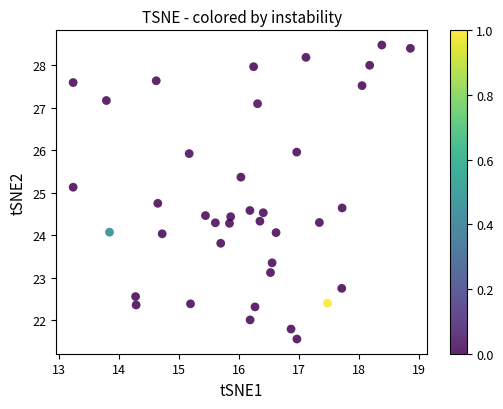

What is the range of X values (max minus min)?

5.6